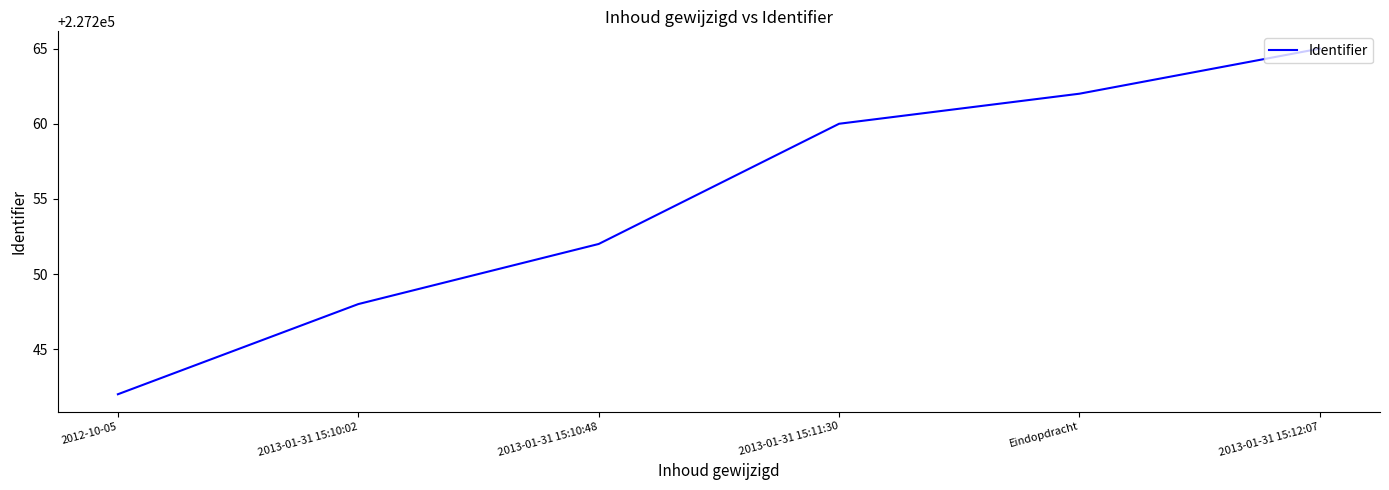

List the labels in order of value, smallest first.

2012-10-05, 2013-01-31 15:10:02, 2013-01-31 15:10:48, 2013-01-31 15:11:30, Eindopdracht, 2013-01-31 15:12:07